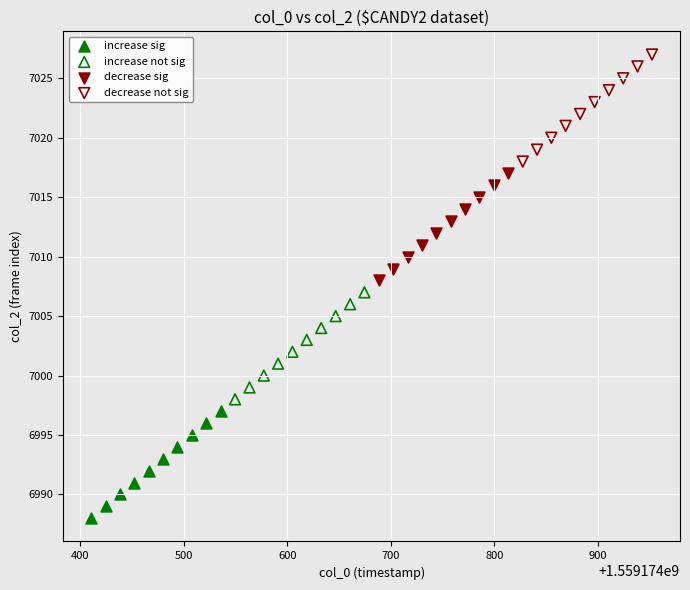

Which series reaches the minimum Y coordinate?

increase sig